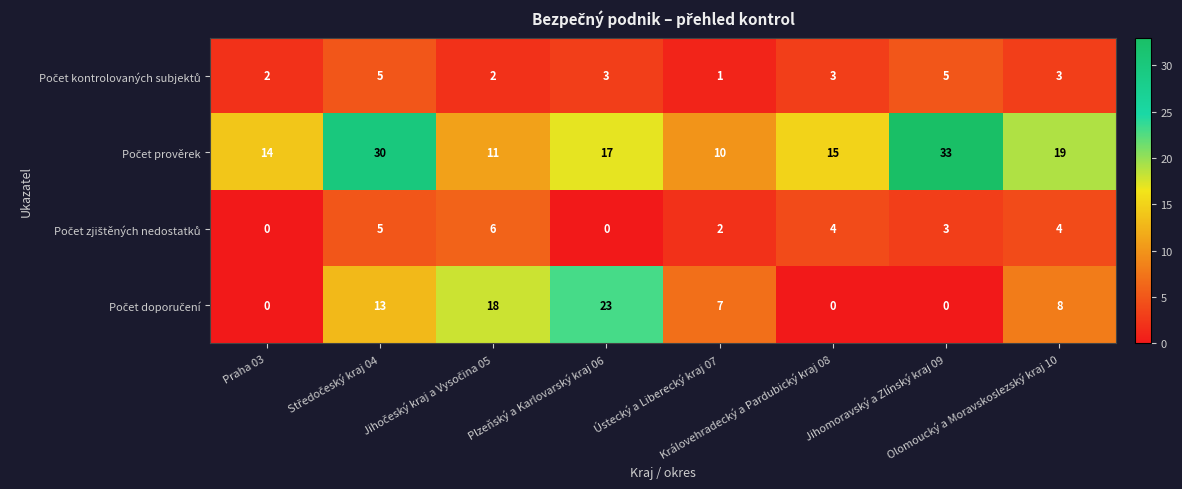

Count the number of data series in this chart.

4